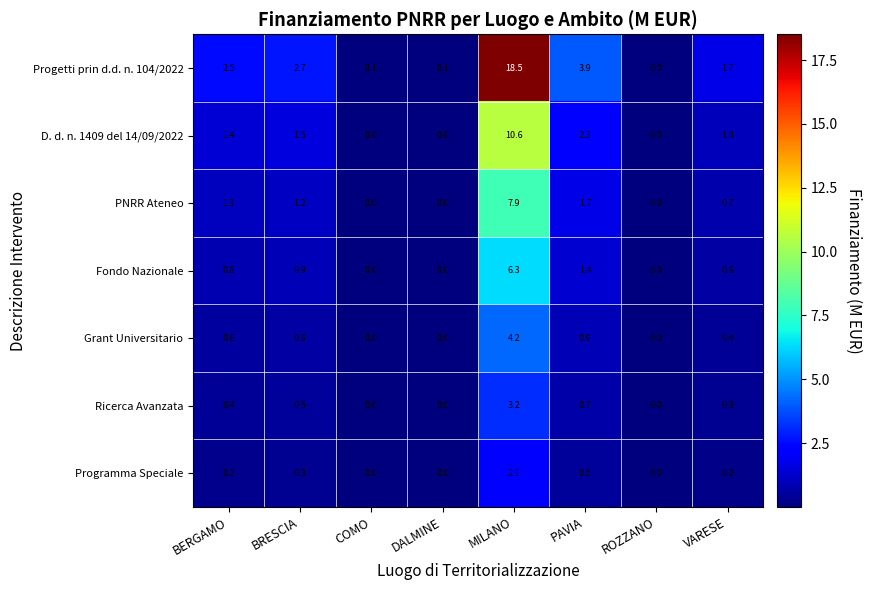

Which series has the widest spread of values?

Progetti prin d.d. n. 104/2022